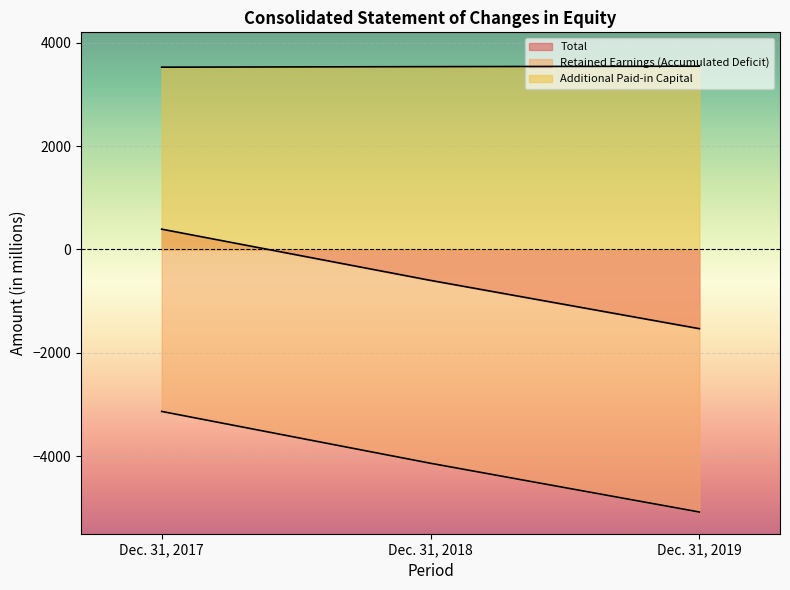

Rank the series by their maximum value, from highest to lowest.

Additional Paid-in Capital, Total, Retained Earnings (Accumulated Deficit)